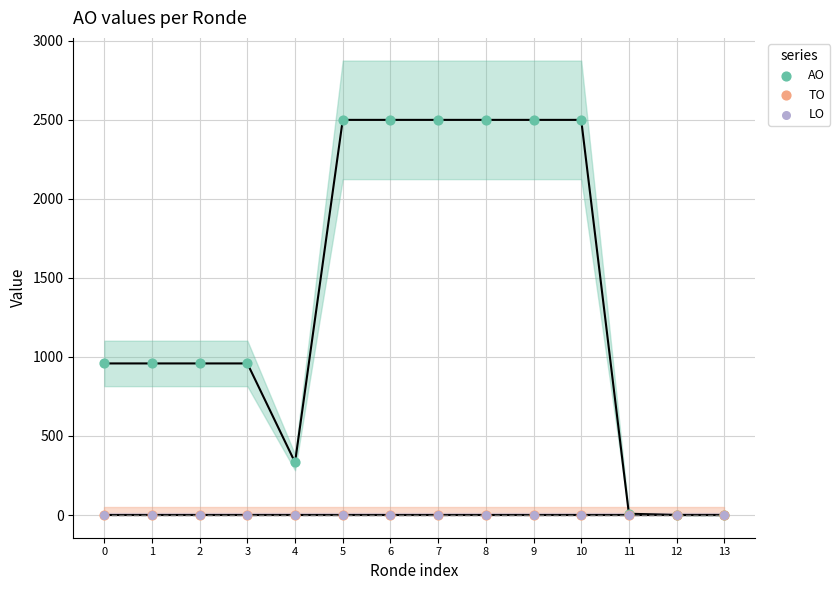

Which series has the widest spread of Y values?

AO